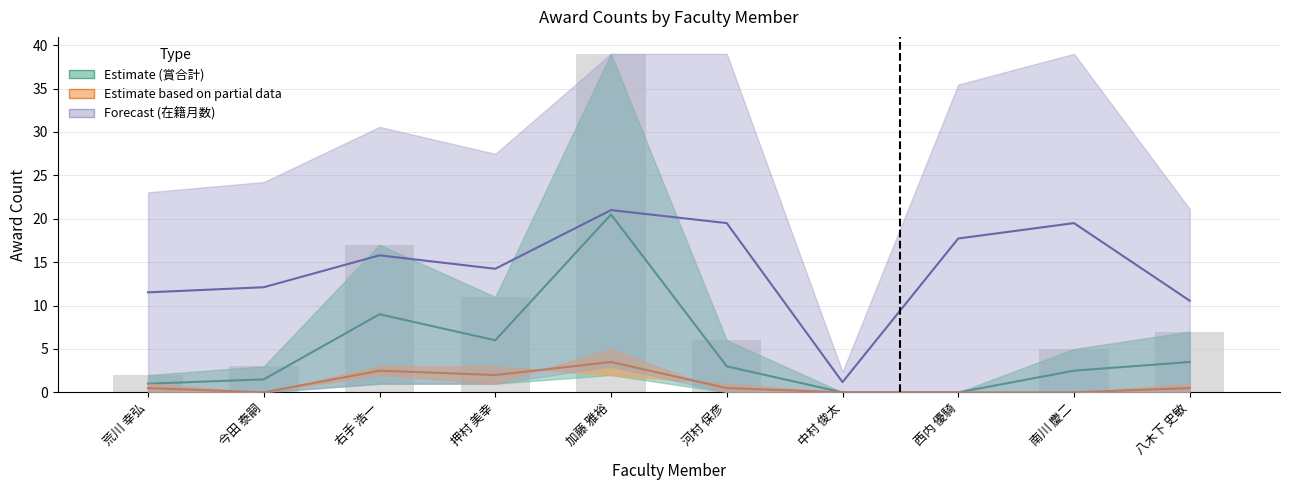

Is it true that 在籍月数 equals 29.8 at 河村 保彦?

False